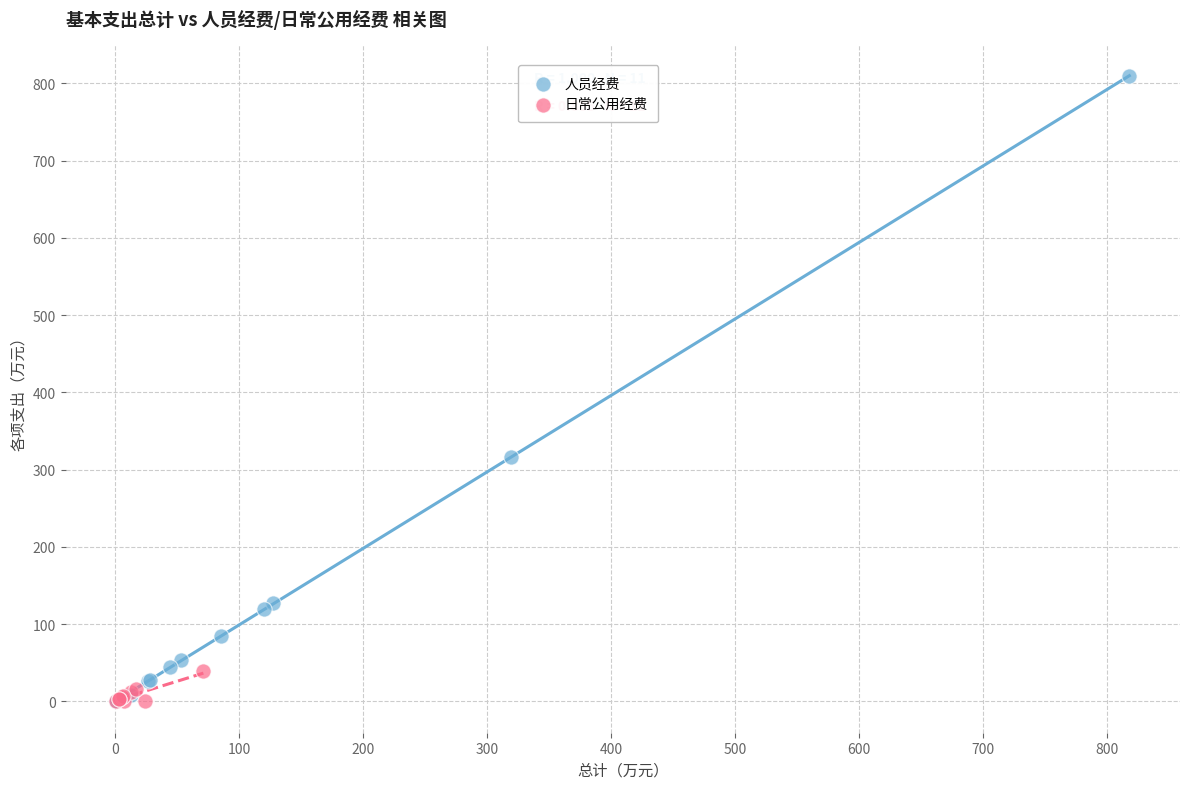

Which series reaches the maximum Y coordinate?

人员经费